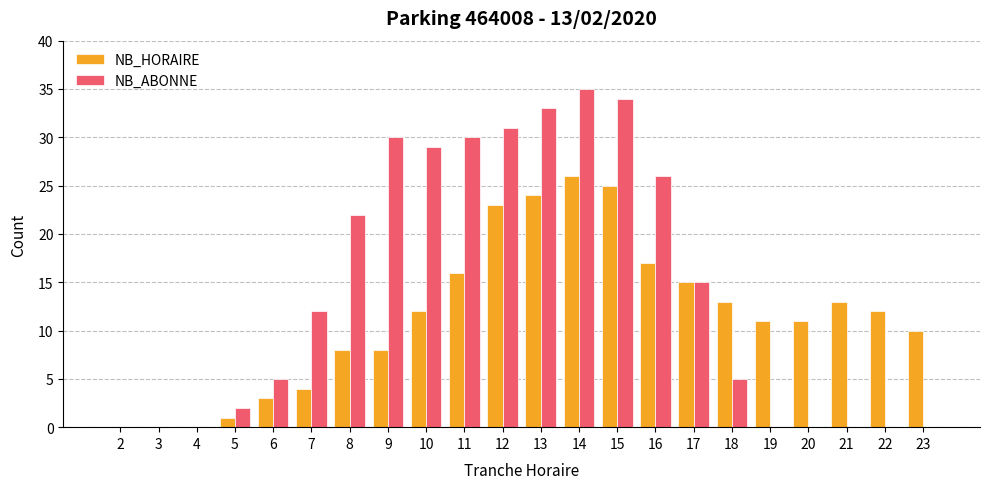

The value of NB_HORAIRE at 15 is 10. True or false?

False